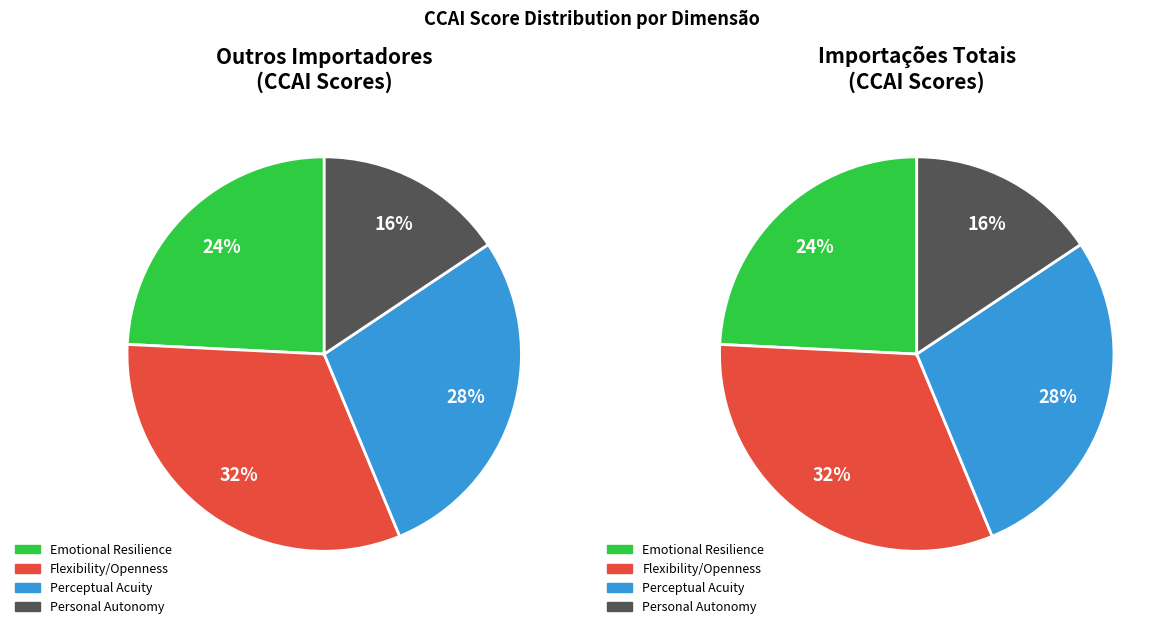

True or false: Perceptual Acuity accounts for 28% of the total.

True